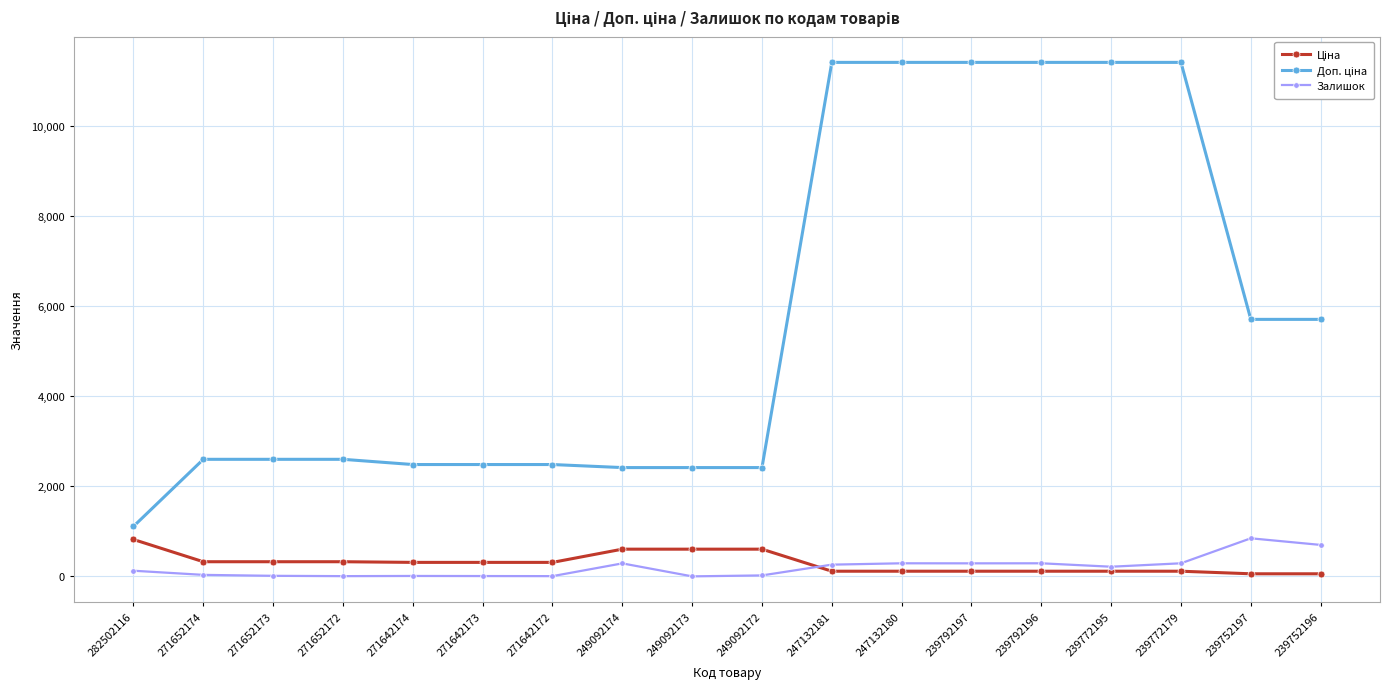

At which label does Залишок first exceed 214?

249092174